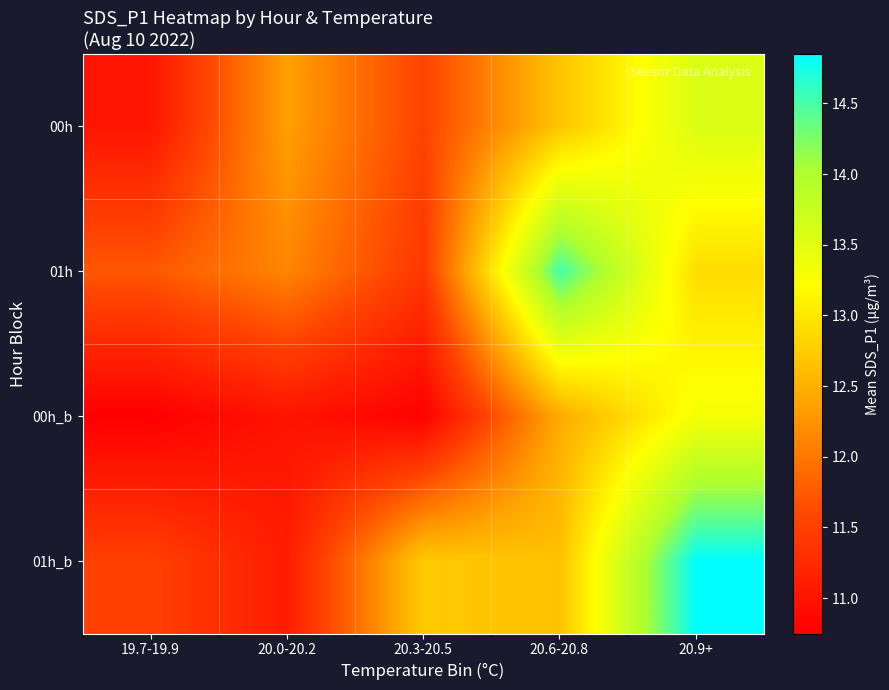

What is the total value across all series at 20.0-20.2?

46.6